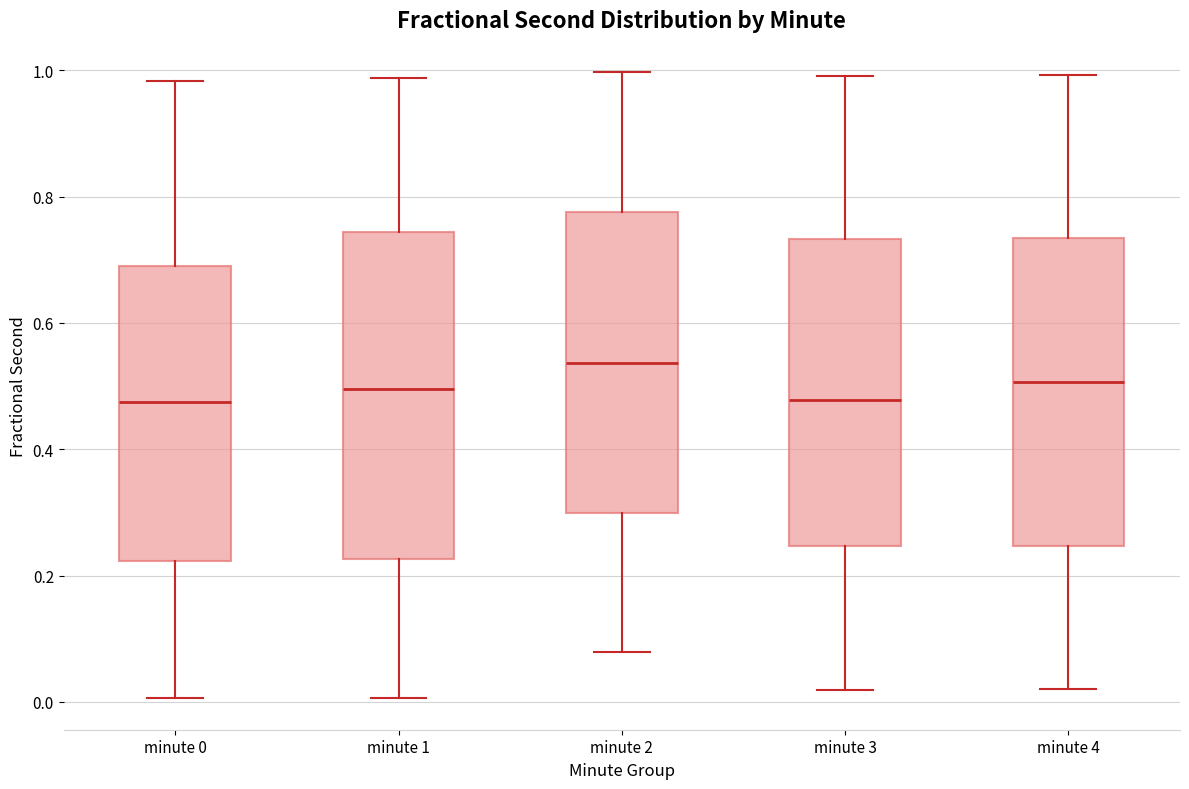

Where does the median line of the box for minute 3 sit on the y-axis? The values are not printed on the chart, so give them approximately, as read against the axis.

0.48